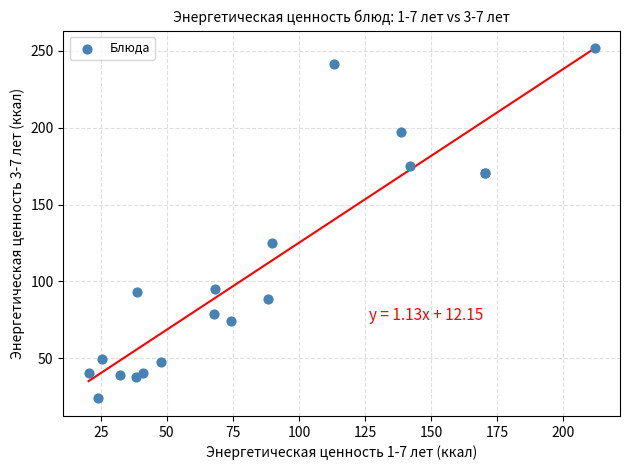

What Y value in the scatter plot is closest to 137?

125.2